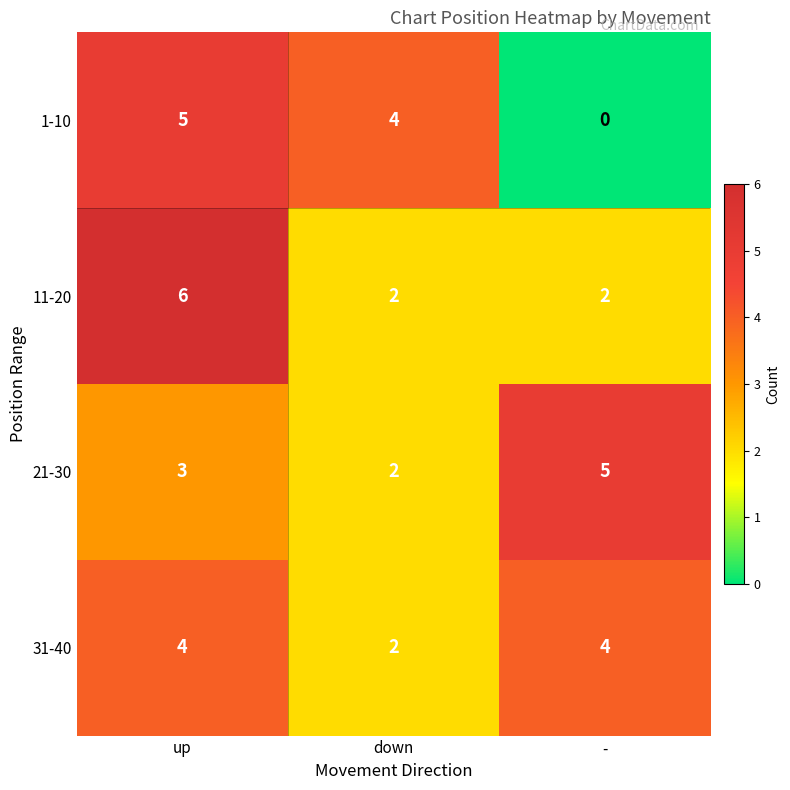

What is the difference between the maximum and minimum values in the 11-20 series?

4